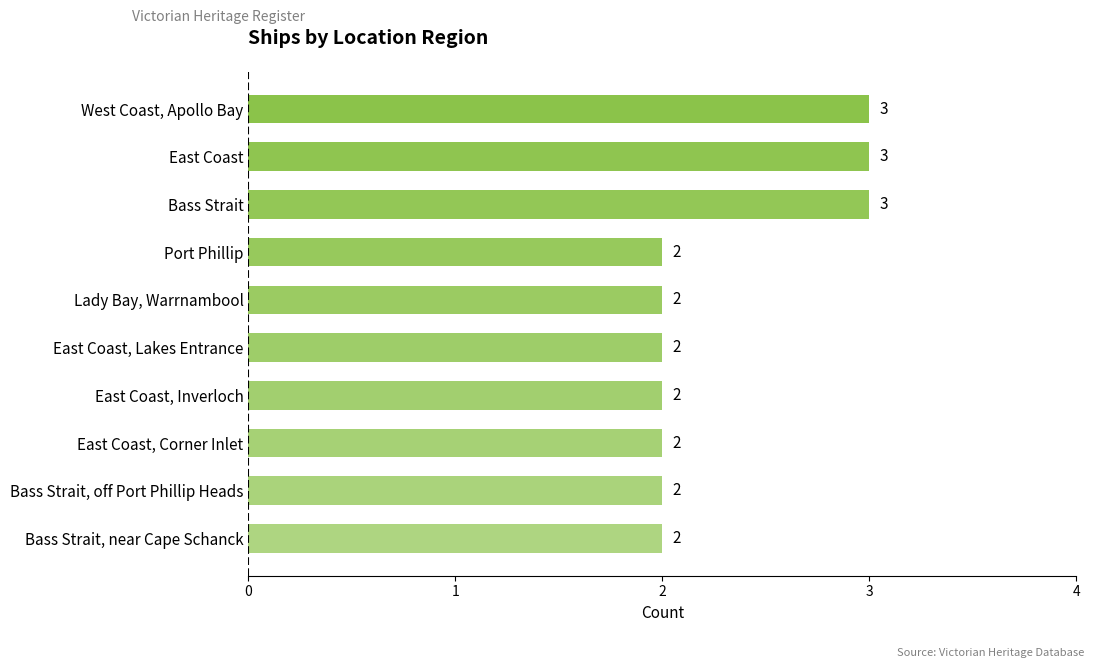

How many values are between 2 and 3?

10